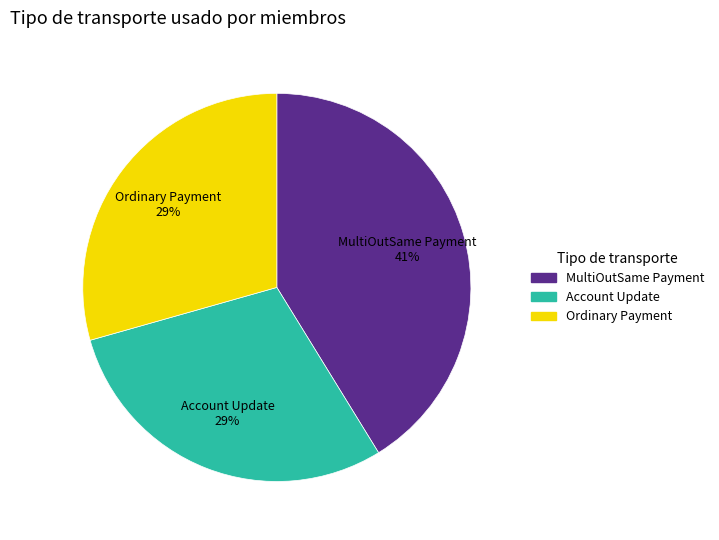

To the nearest percent, what is the combined percentage of Account Update and Ordinary Payment?

59%